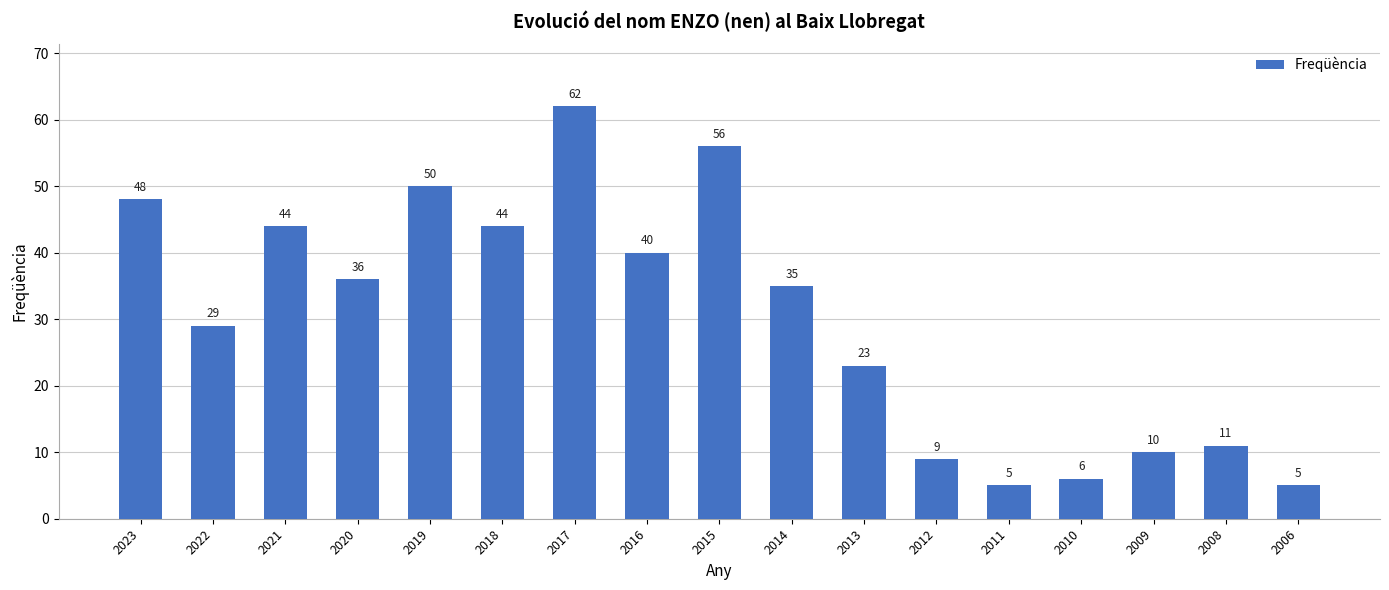

What is the change in value from 2009 to 2006?

-5